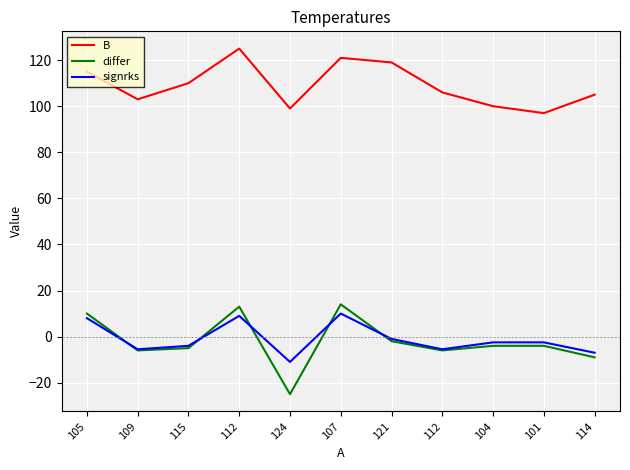

Where is the first local minimum for differ?

109